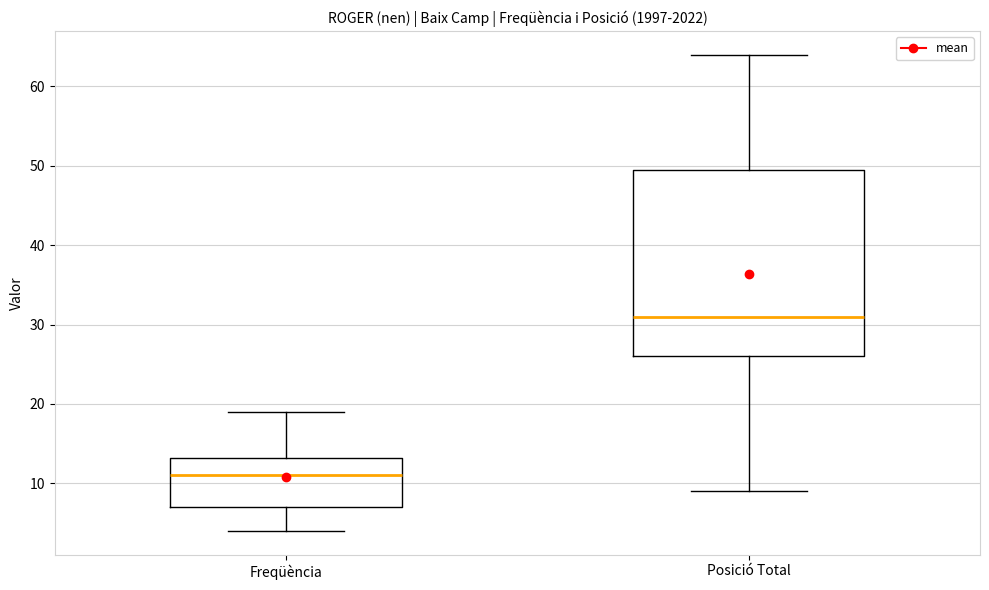

Which box is the tallest, from its lower edge to its upper edge?

Posició Total